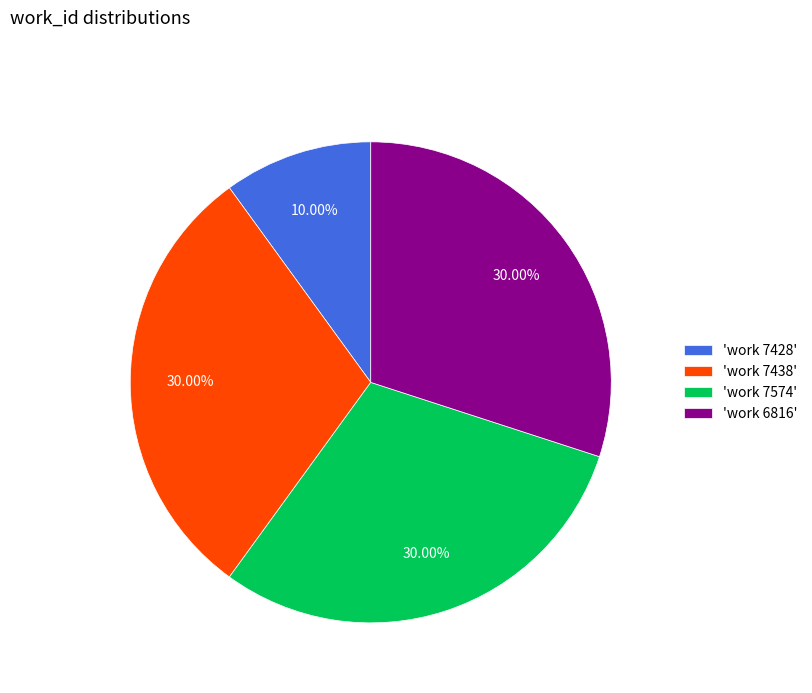

How many slices are in this pie chart?

4